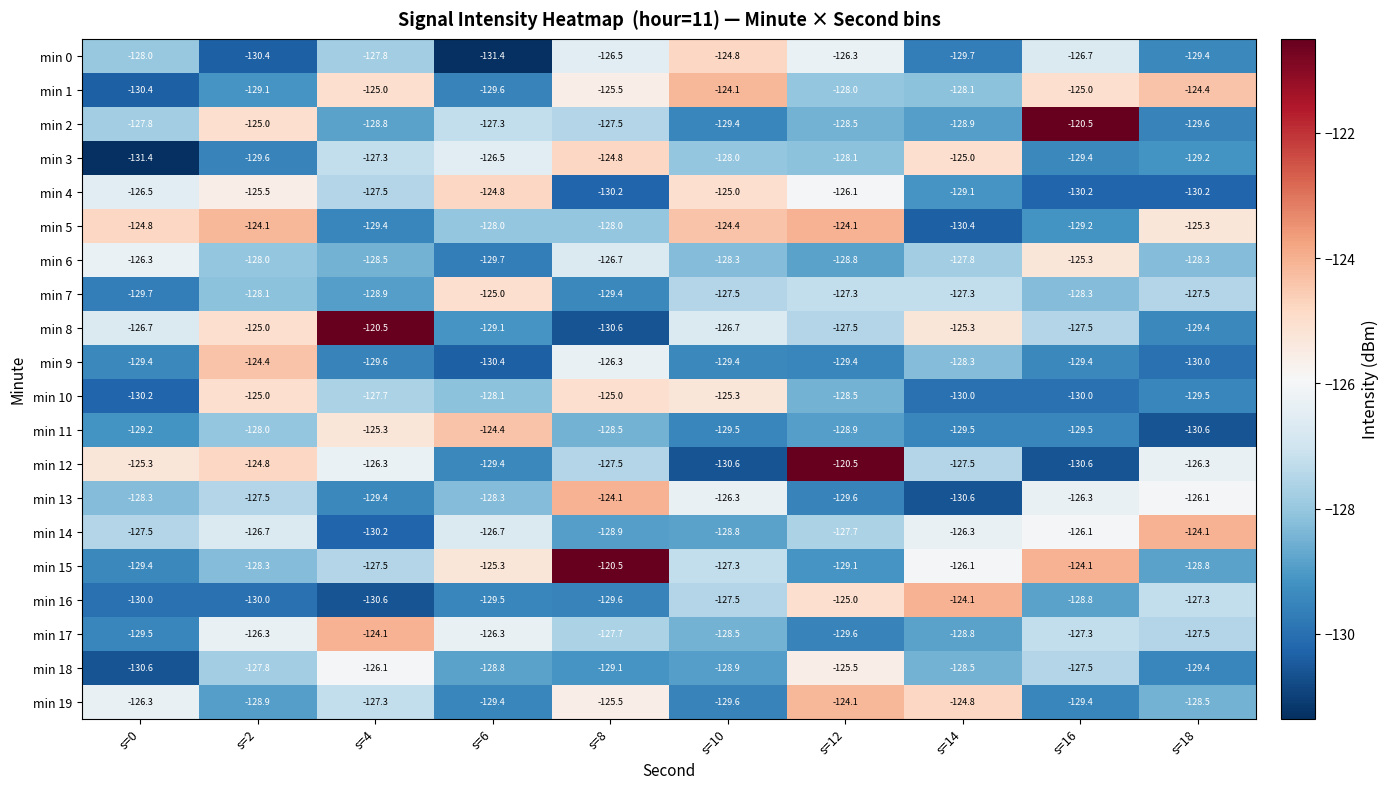

What is the spread (max minus min) of values at s=0?

6.6